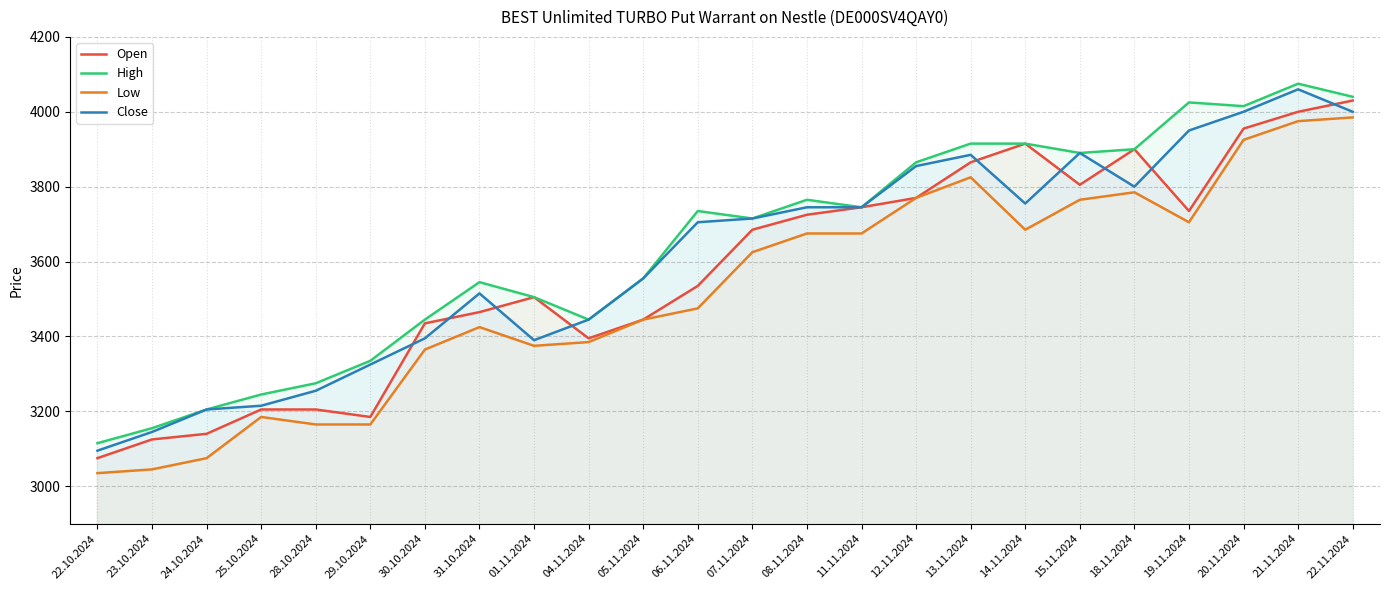

What is the difference between the highest and lowest values at 24.10.2024?

130